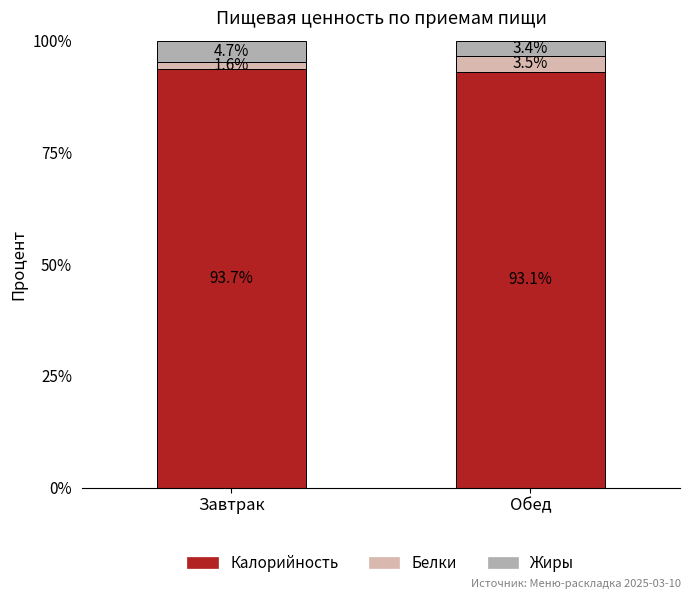

What is the difference between the maximum and minimum values in the Калорийность series?

0.6